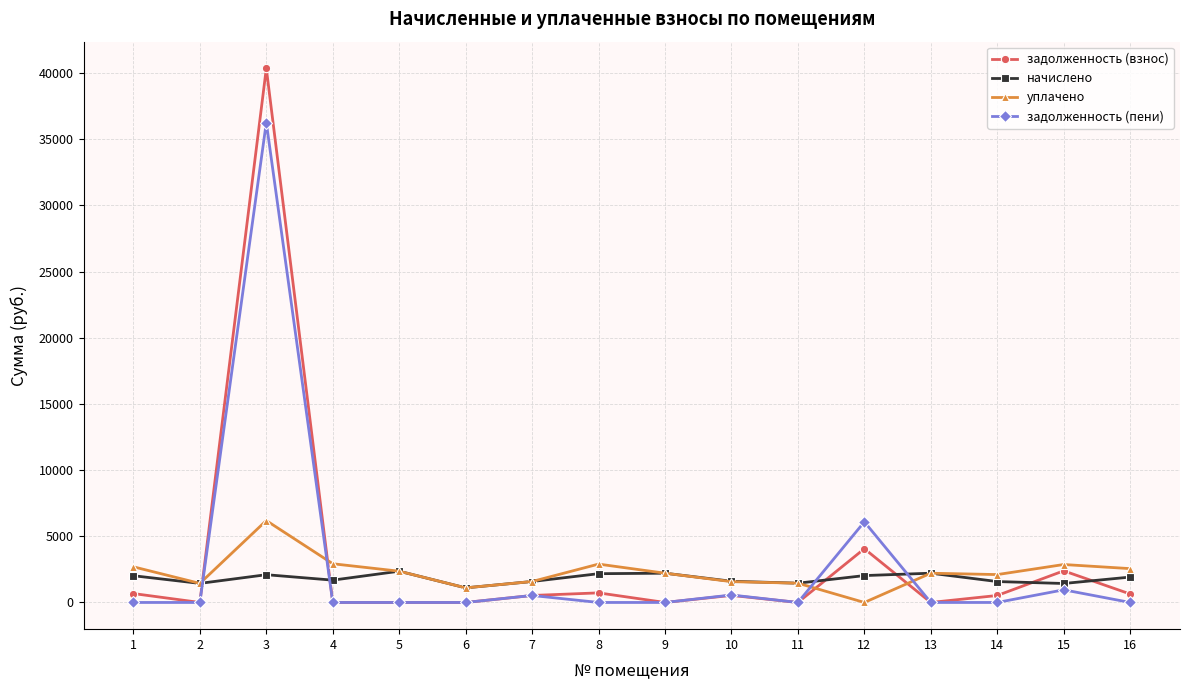

At which category is the sum across all series the highest?

3